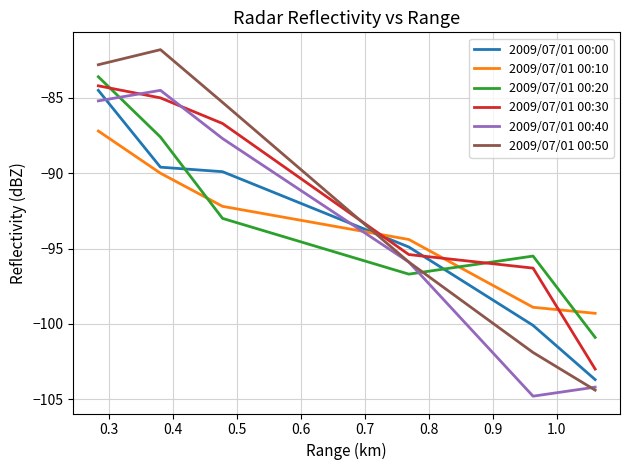

How many lines are shown in the chart?

6